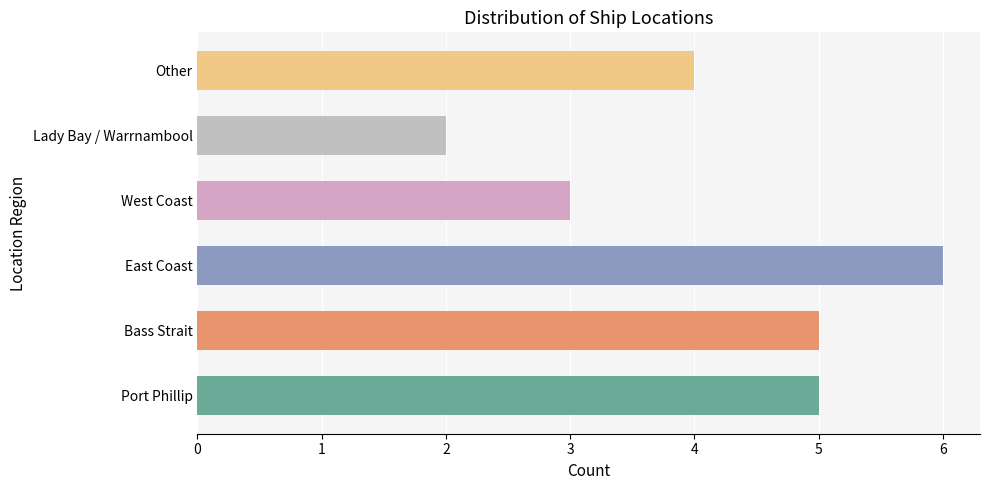

What is the approximate value at Other?

4